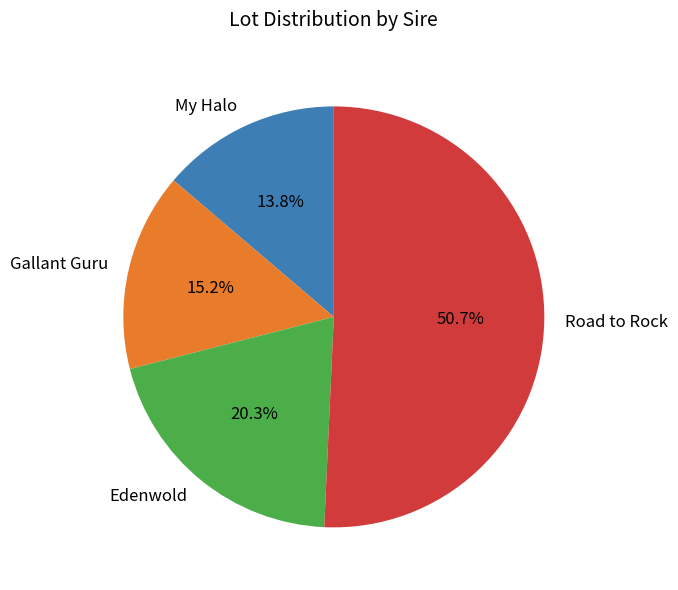

To the nearest percent, what is the combined percentage of Edenwold and Road to Rock?

71%